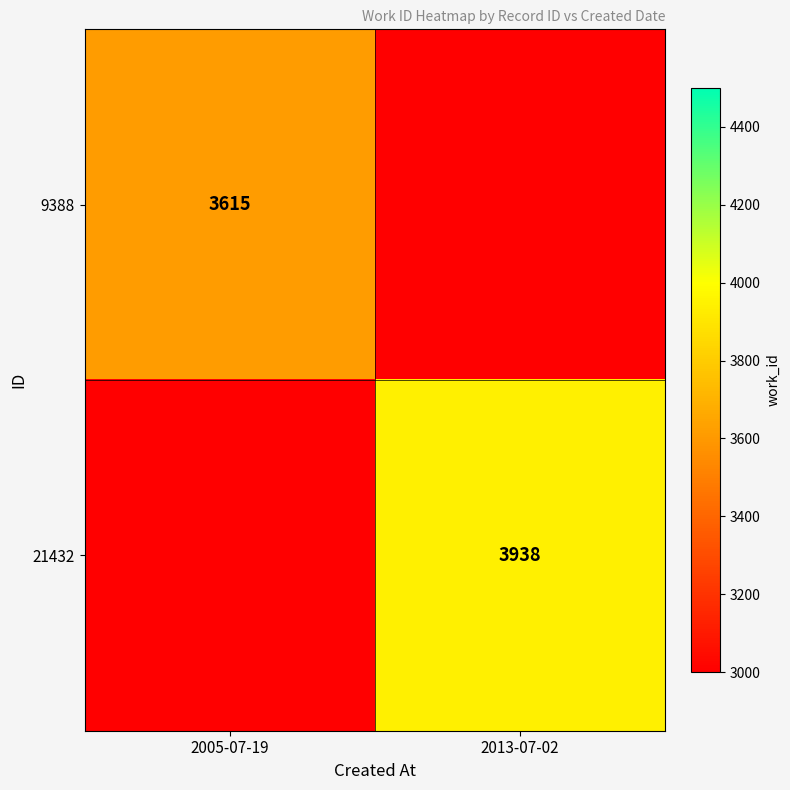

Is it true that 9388 equals 6081 at 2005-07-19?

False